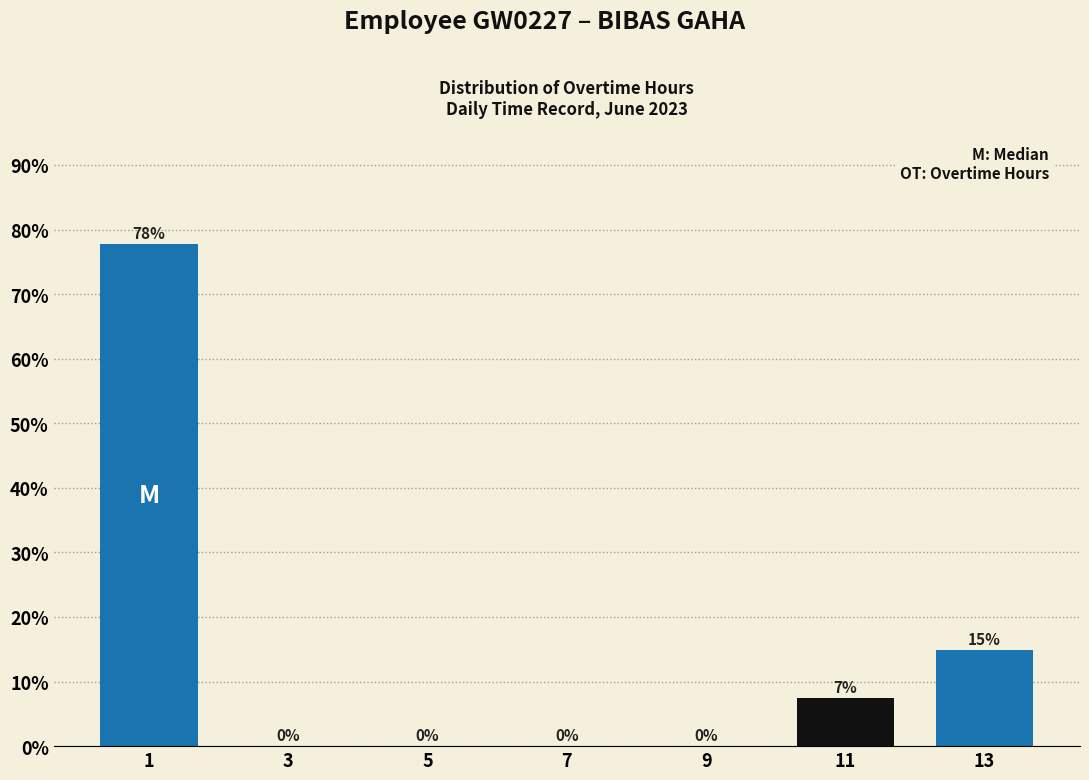

Which range on the x-axis has the tallest bar?

0 to 2